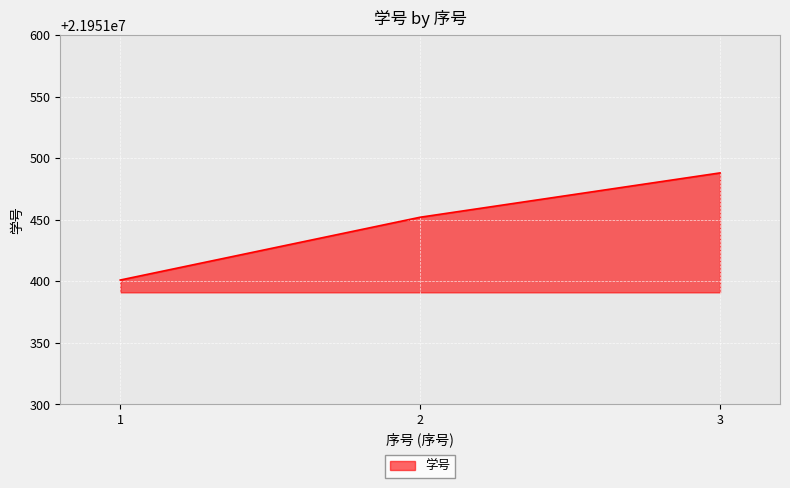

List the labels in order of value, smallest first.

1, 2, 3